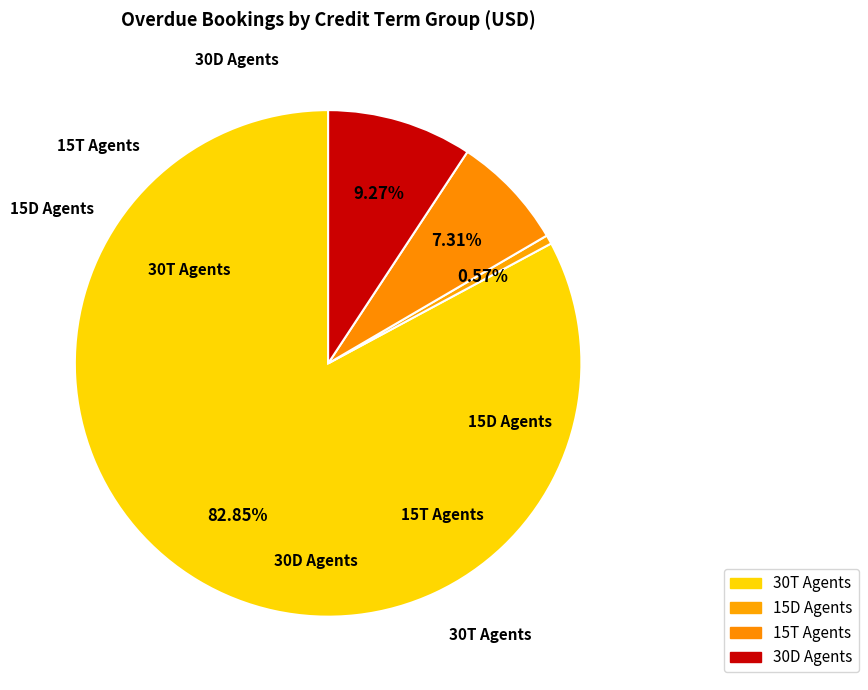

Count the number of slices in the pie.

4